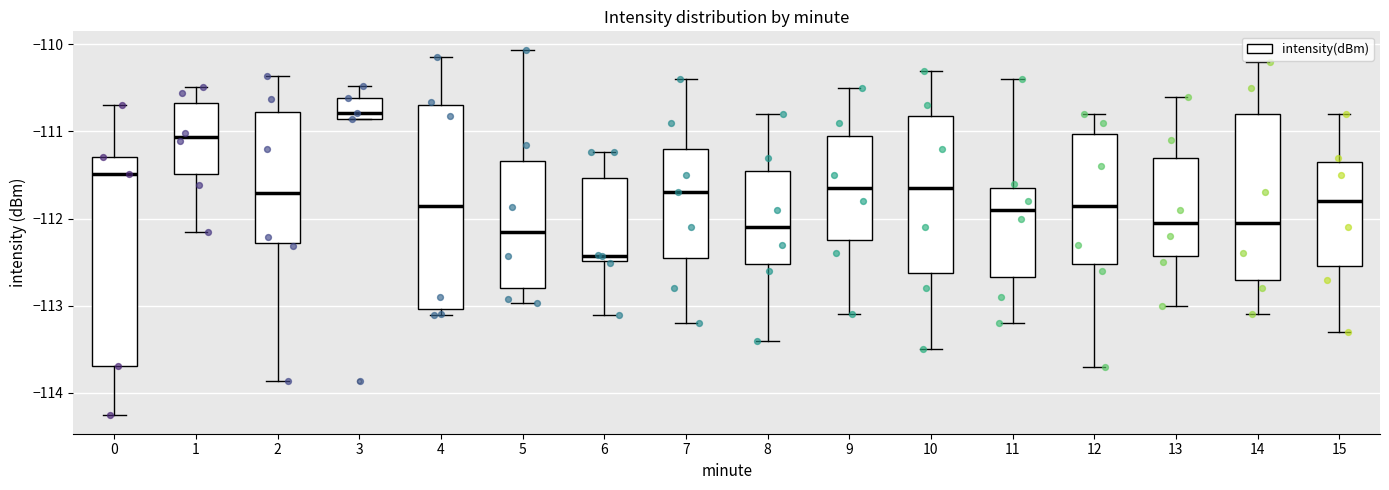

Reading left to right, read every box against the y-axis: the position of its median line, the range the box covers, and the ends of its whiskers. The values are not printed on the chart, so give them approximately, as read against the axis.

0: median -111.5, box -113.7 to -111.3, whiskers -114.3 to -110.7
1: median -111.1, box -111.5 to -110.7, whiskers -112.1 to -110.5
2: median -111.7, box -112.3 to -110.8, whiskers -113.9 to -110.4
3: median -110.8, box -110.9 to -110.6, whiskers -110.9 to -110.5
4: median -111.9, box -113.0 to -110.7, whiskers -113.1 to -110.1
5: median -112.1, box -112.8 to -111.3, whiskers -113.0 to -110.1
6: median -112.4, box -112.5 to -111.5, whiskers -113.1 to -111.2
7: median -111.7, box -112.4 to -111.2, whiskers -113.2 to -110.4
8: median -112.1, box -112.5 to -111.4, whiskers -113.4 to -110.8
9: median -111.6, box -112.2 to -111.0, whiskers -113.1 to -110.5
10: median -111.6, box -112.6 to -110.8, whiskers -113.5 to -110.3
11: median -111.9, box -112.7 to -111.6, whiskers -113.2 to -110.4
12: median -111.8, box -112.5 to -111.0, whiskers -113.7 to -110.8
13: median -112.0, box -112.4 to -111.3, whiskers -113.0 to -110.6
14: median -112.0, box -112.7 to -110.8, whiskers -113.1 to -110.2
15: median -111.8, box -112.5 to -111.3, whiskers -113.3 to -110.8